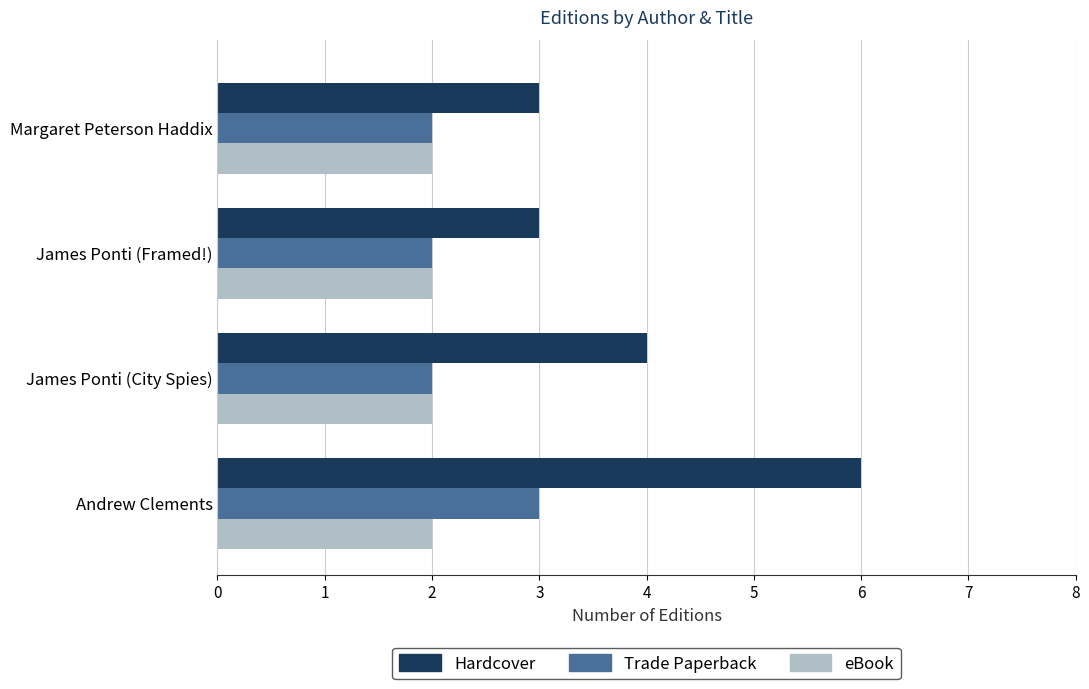

What is the sum of all Hardcover values?

16